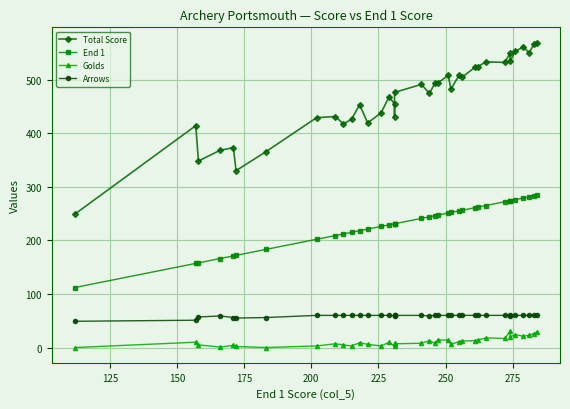

How many interior local peaks does the Arrows series have?

1